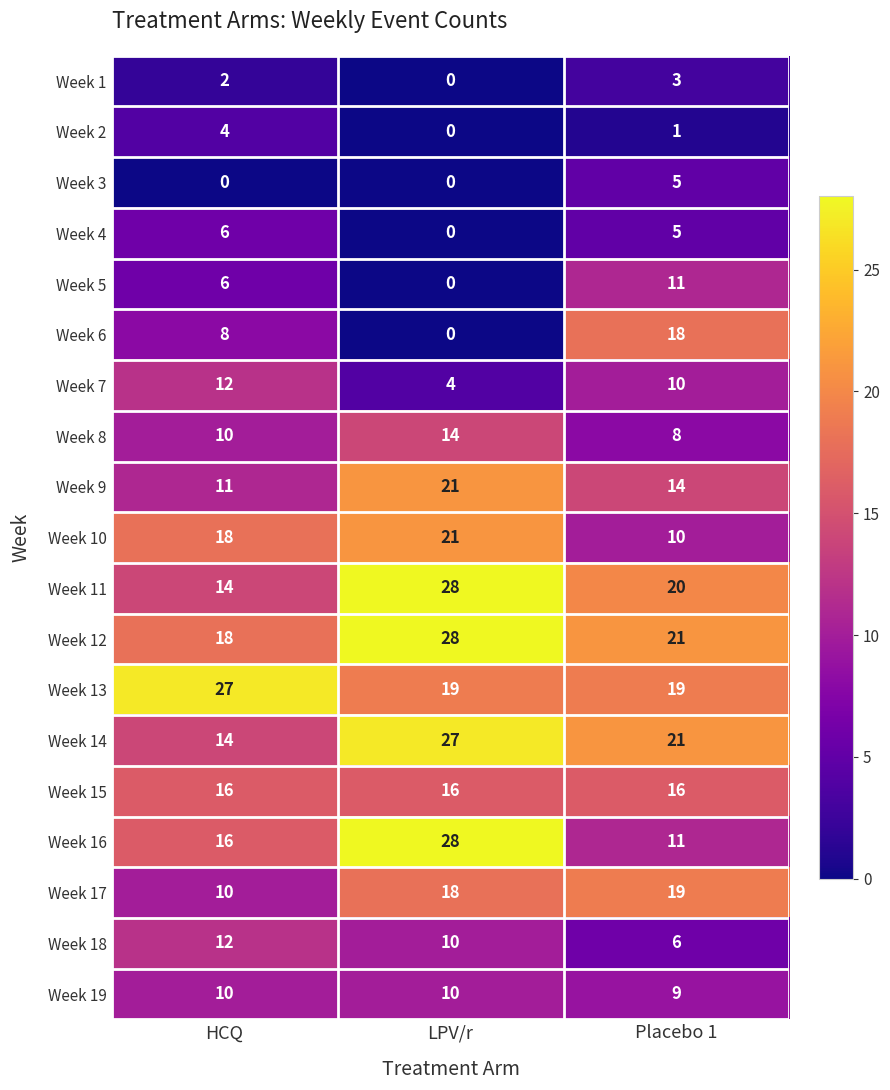

Count the Week 19 values in the range 9 to 10.

3